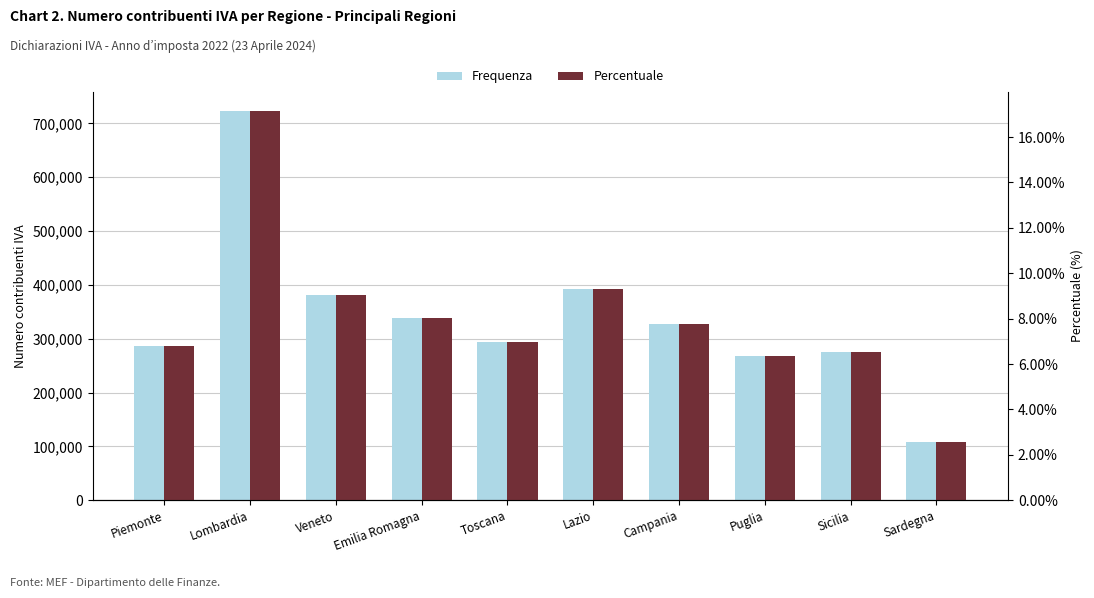

How many values in the Percentuale series exceed 7?

5